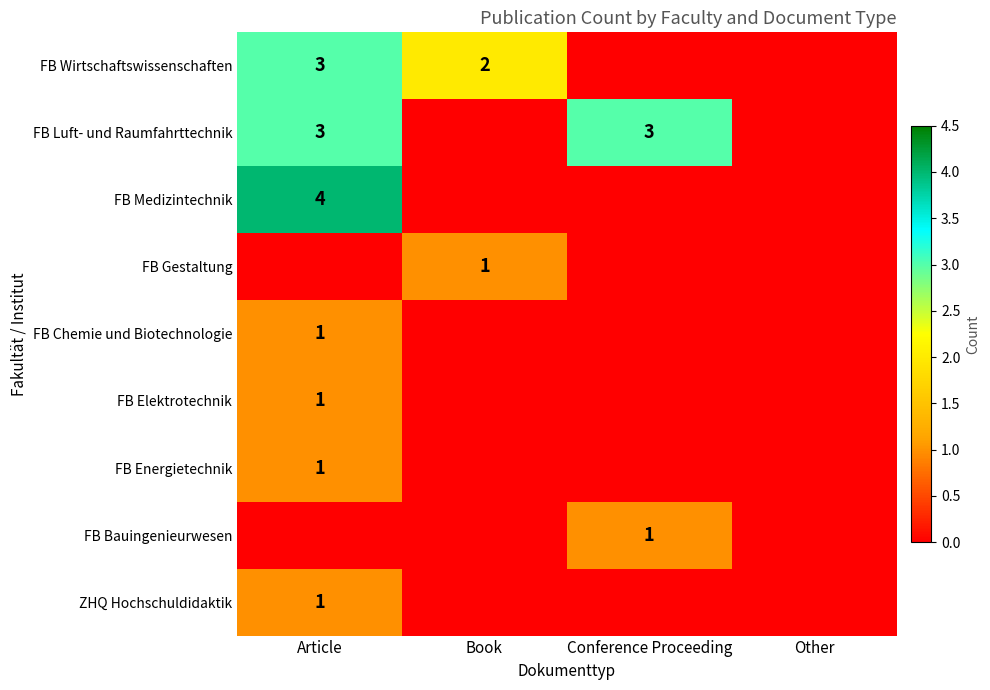

Is it true that FB Bauingenieurwesen equals 2 at Conference Proceeding?

False